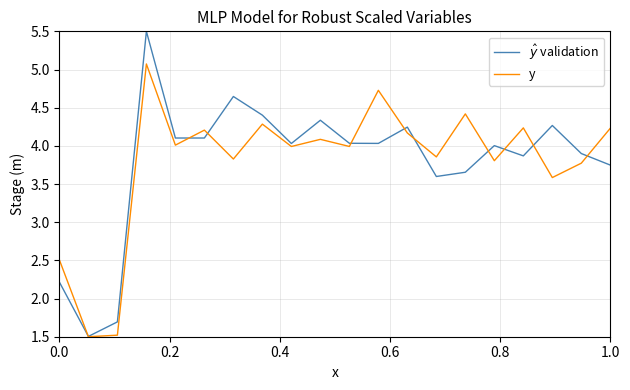

What is the lowest value of the y series?

1.5